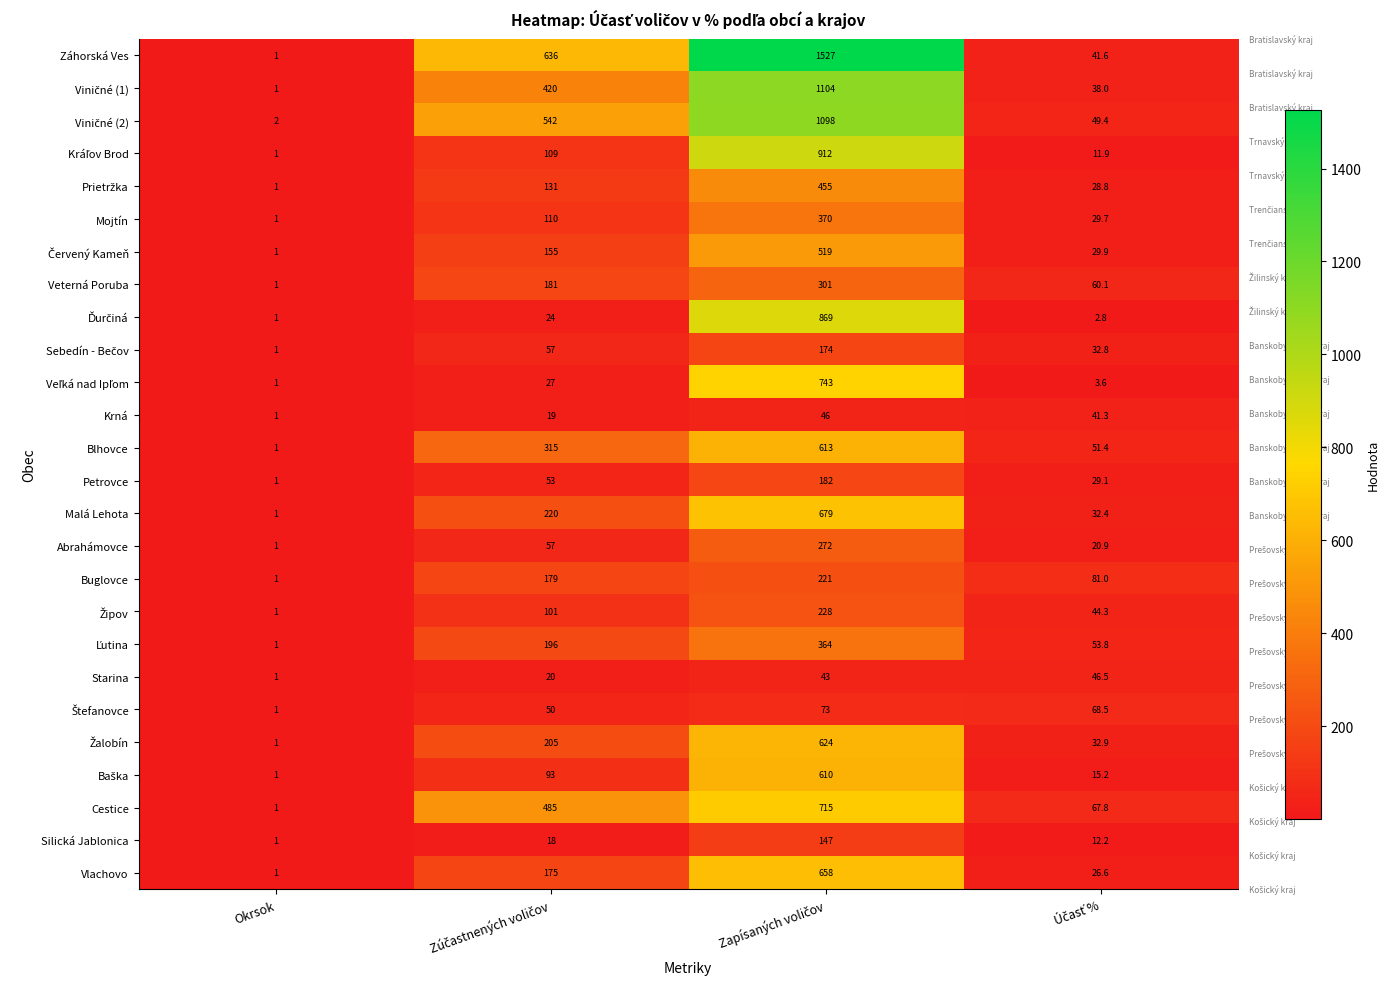

How many data points does each series have?

4